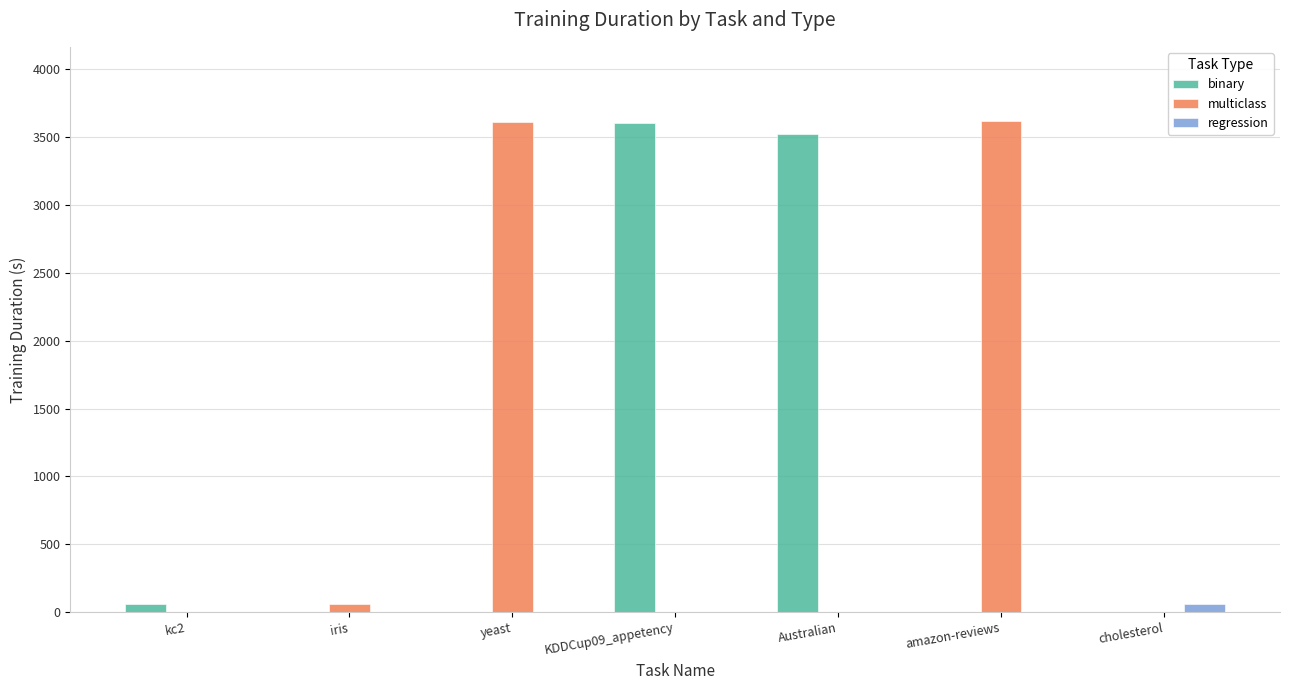

How many groups of bars are there?

7